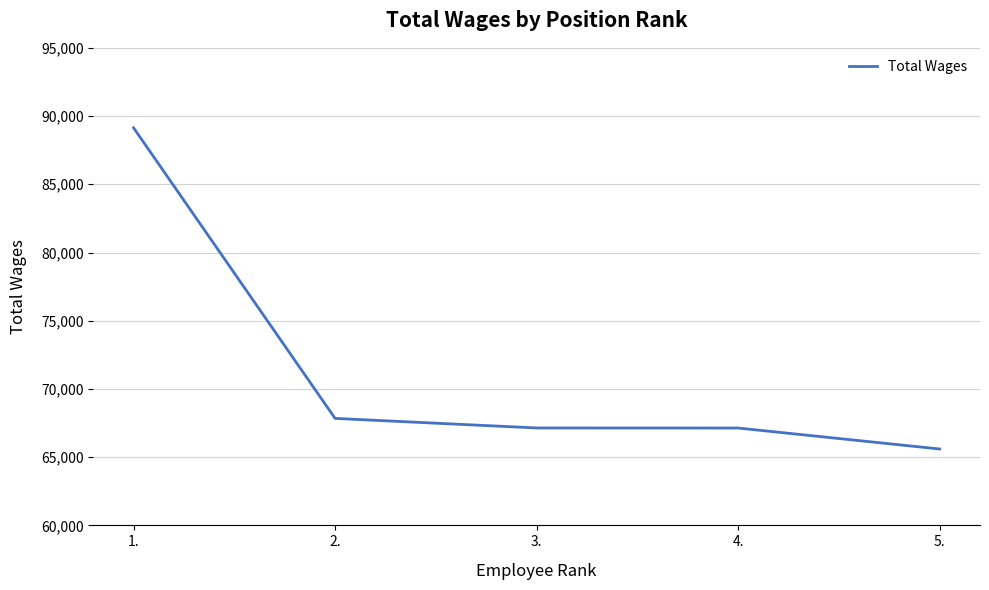

Which has a higher value, 2. or 5.?

2.